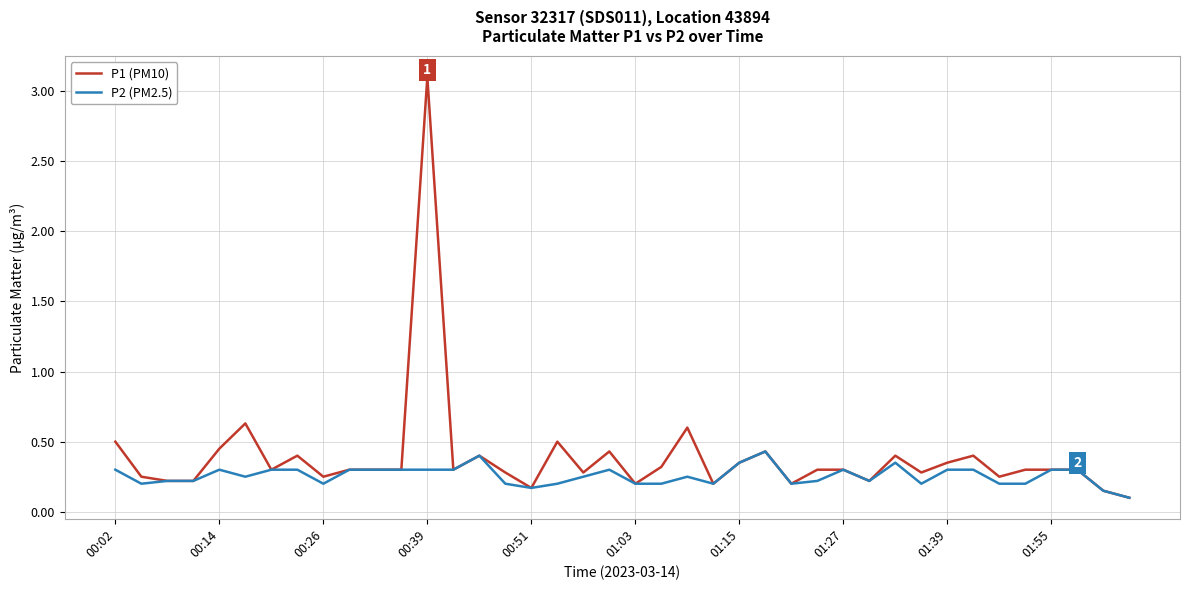

How many lines are shown in the chart?

2